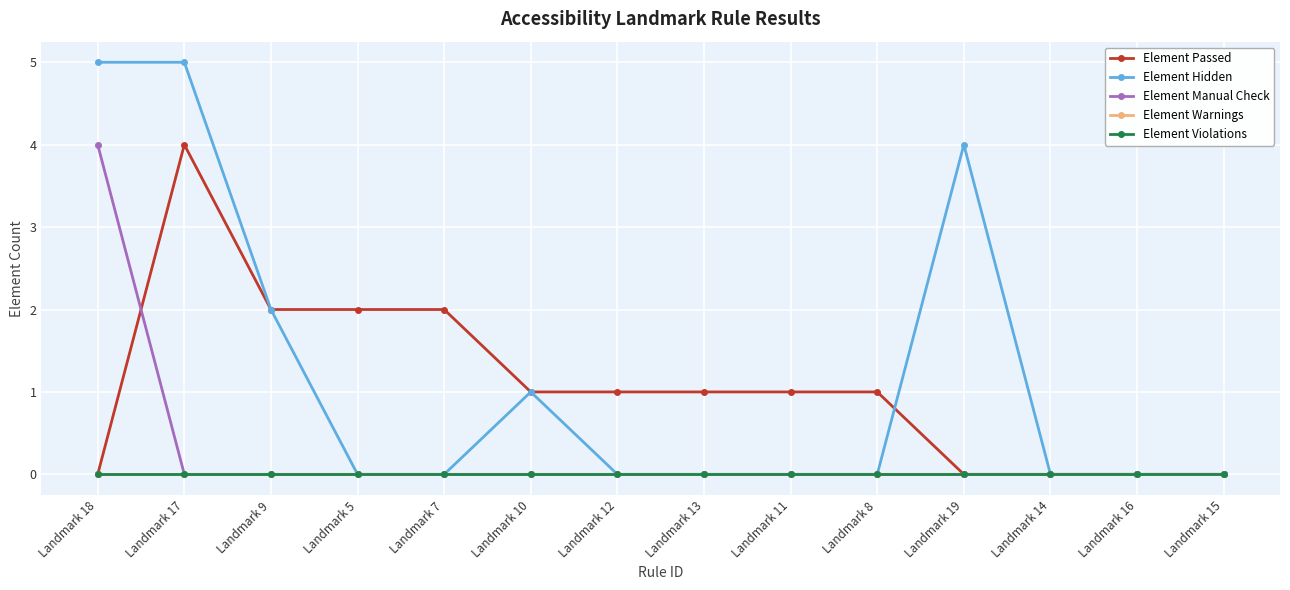

Does the chart have visible grid lines?

Yes